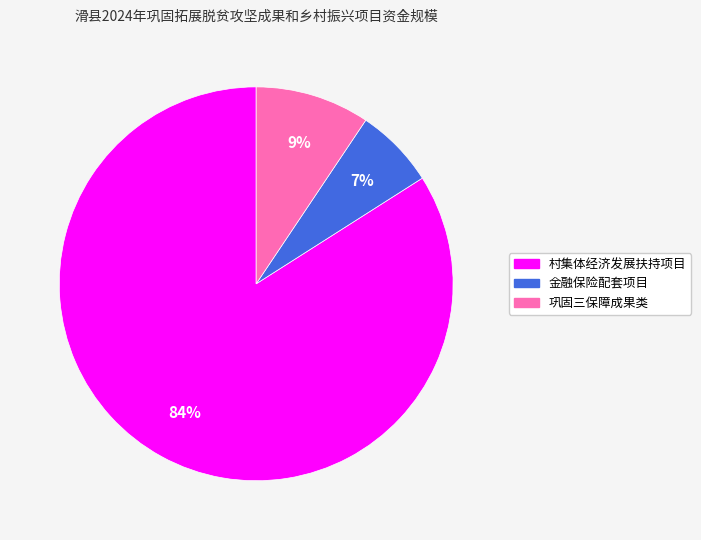

How many slices are in this pie chart?

3